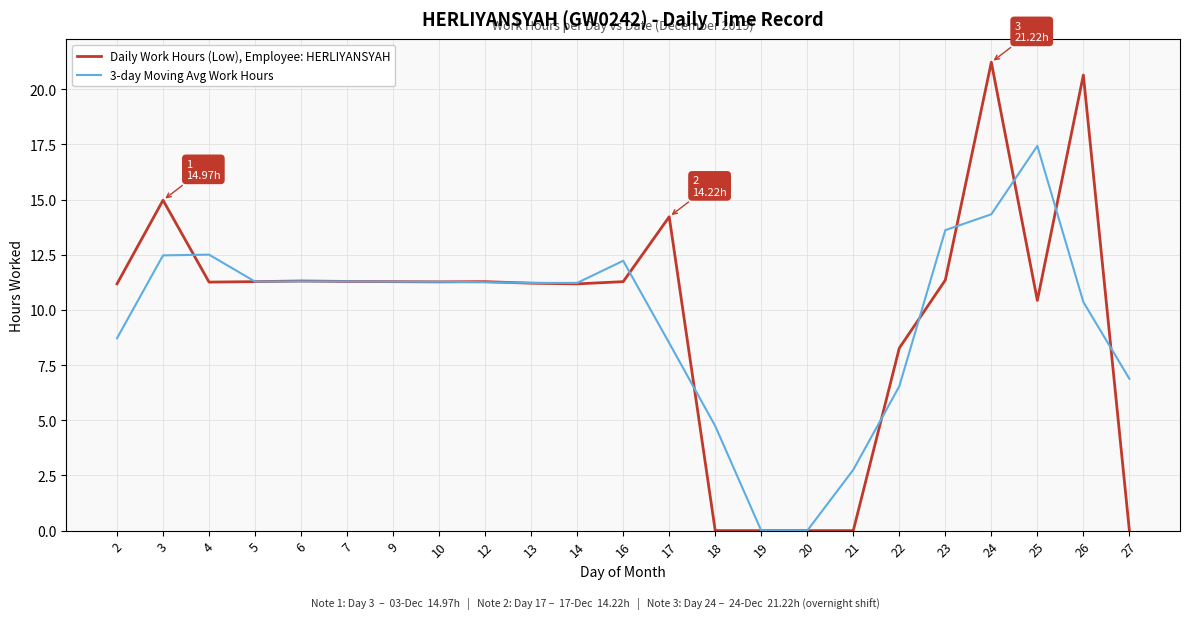

Does the chart display data point markers on the line(s)?

No